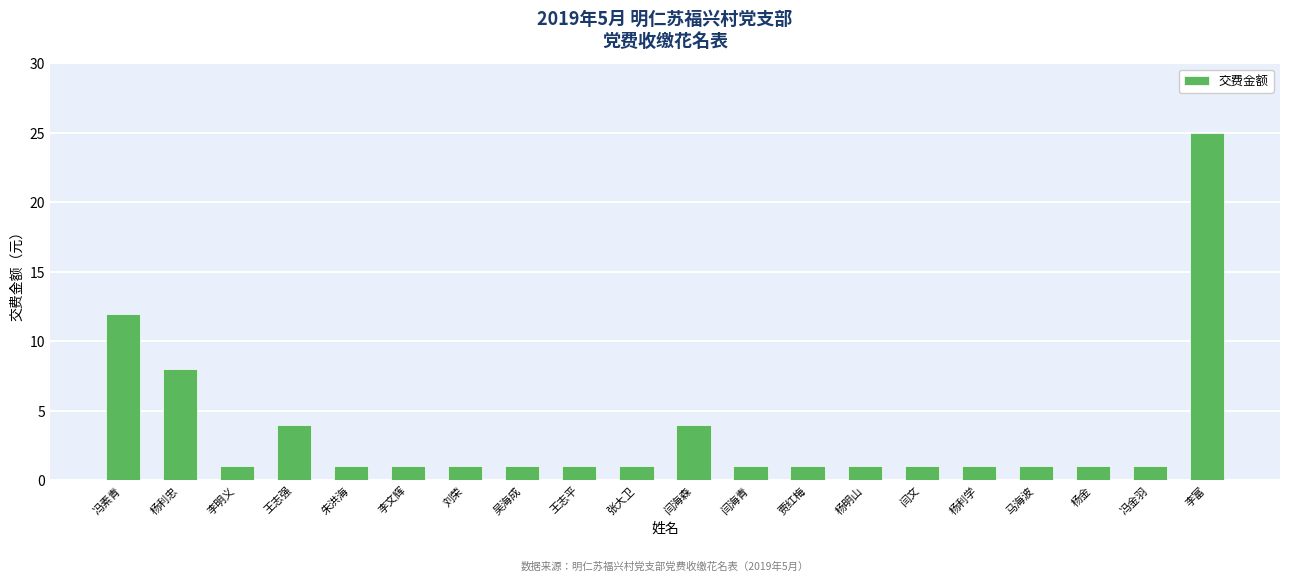

The value at 刘荣 is 1. True or false?

True